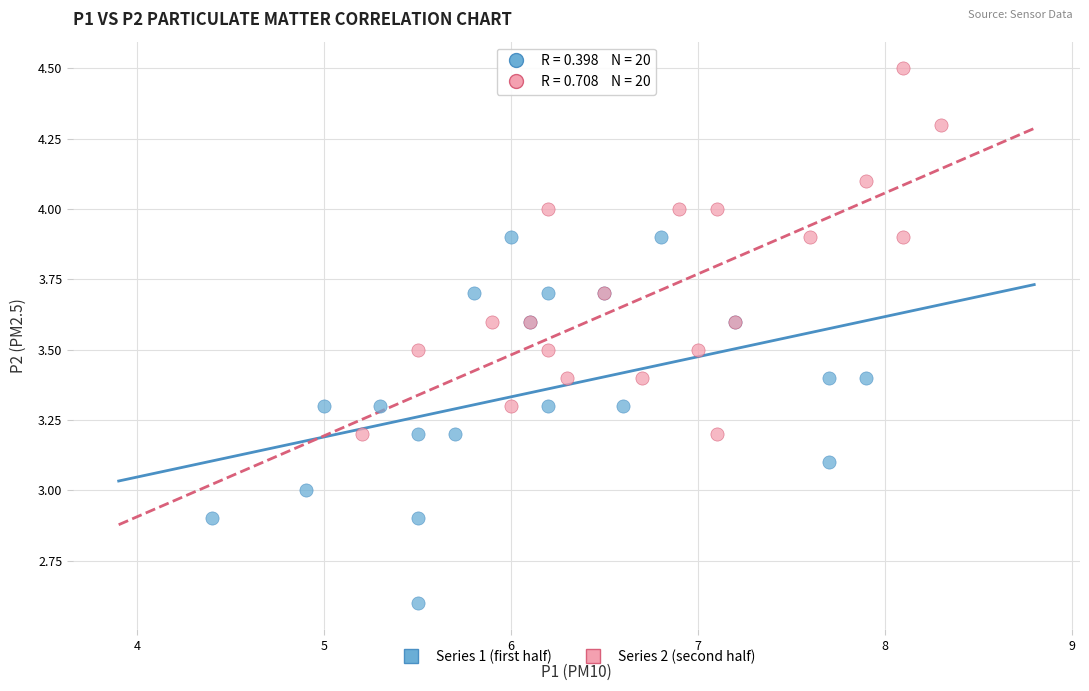

Which series contains the lowest Y value?

Series 1 (first half)